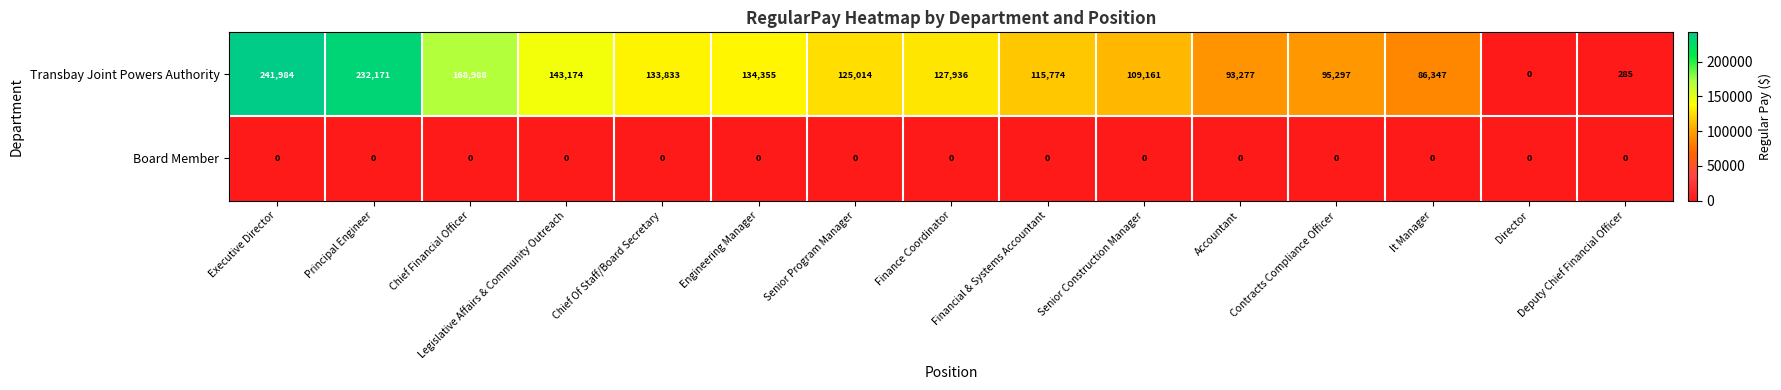

What is the maximum value shown in the chart?

241984